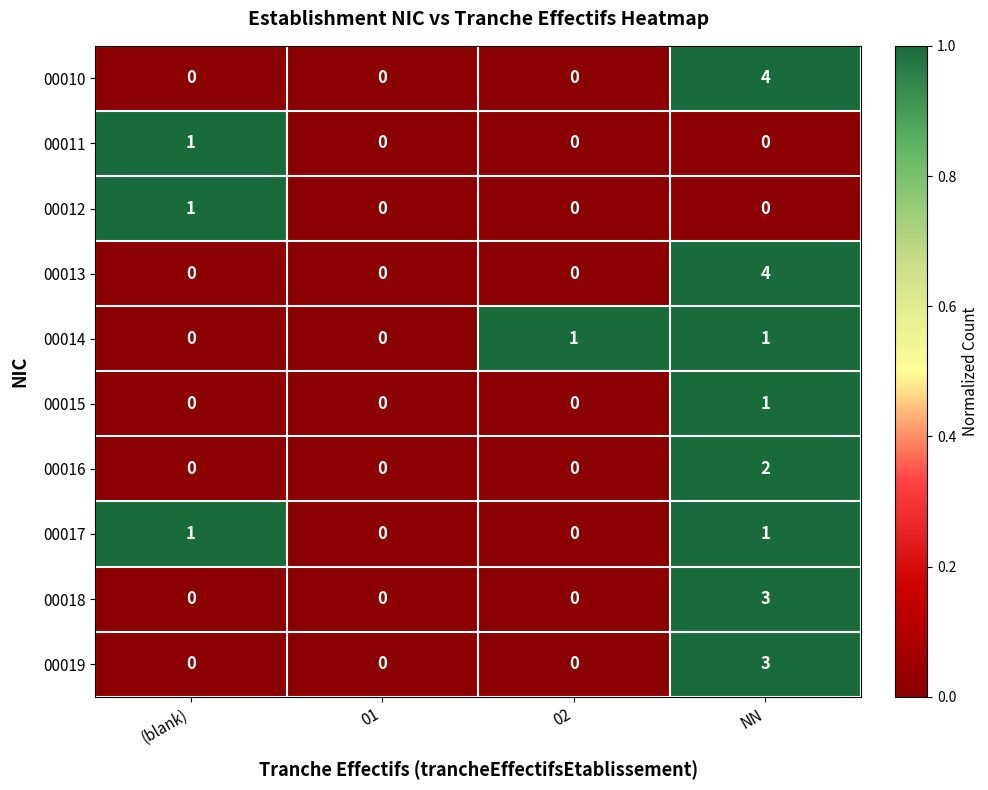

How many data points does each series have?

4